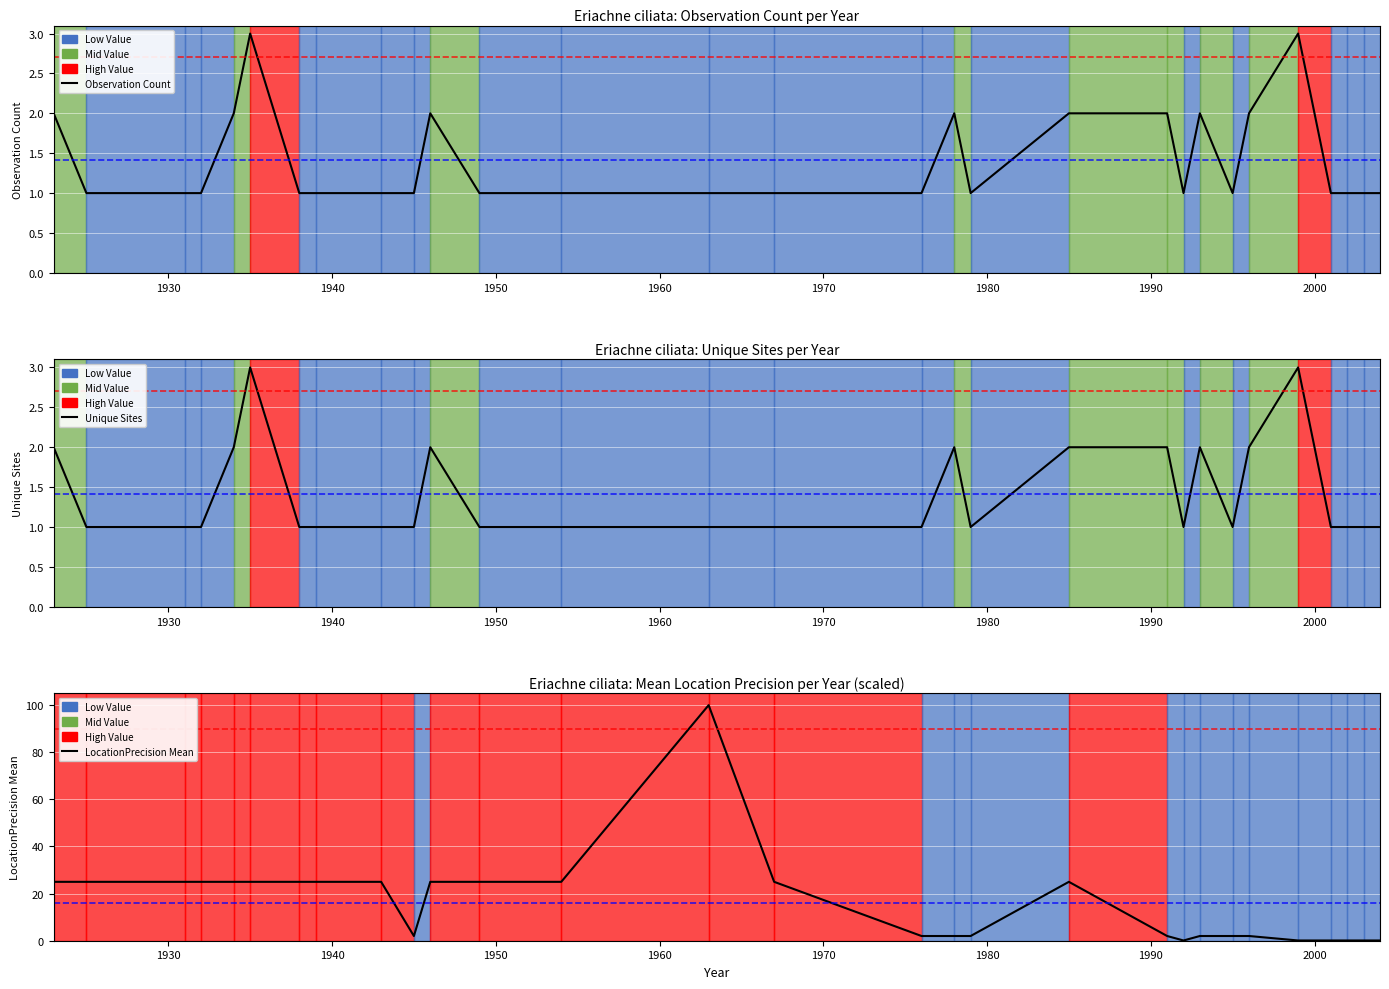

True or false: Observation Count and LocationPrecision Mean cross at least once.

False